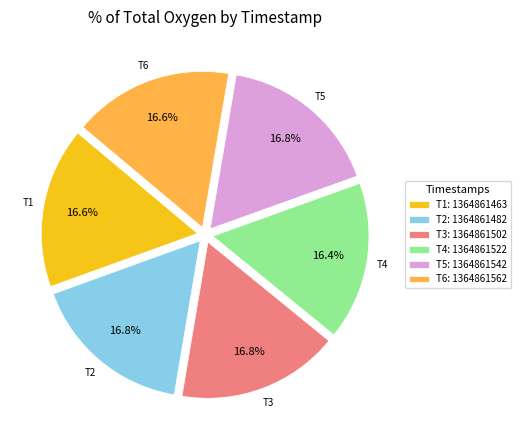

Does T6 account for over 50% of the chart?

No